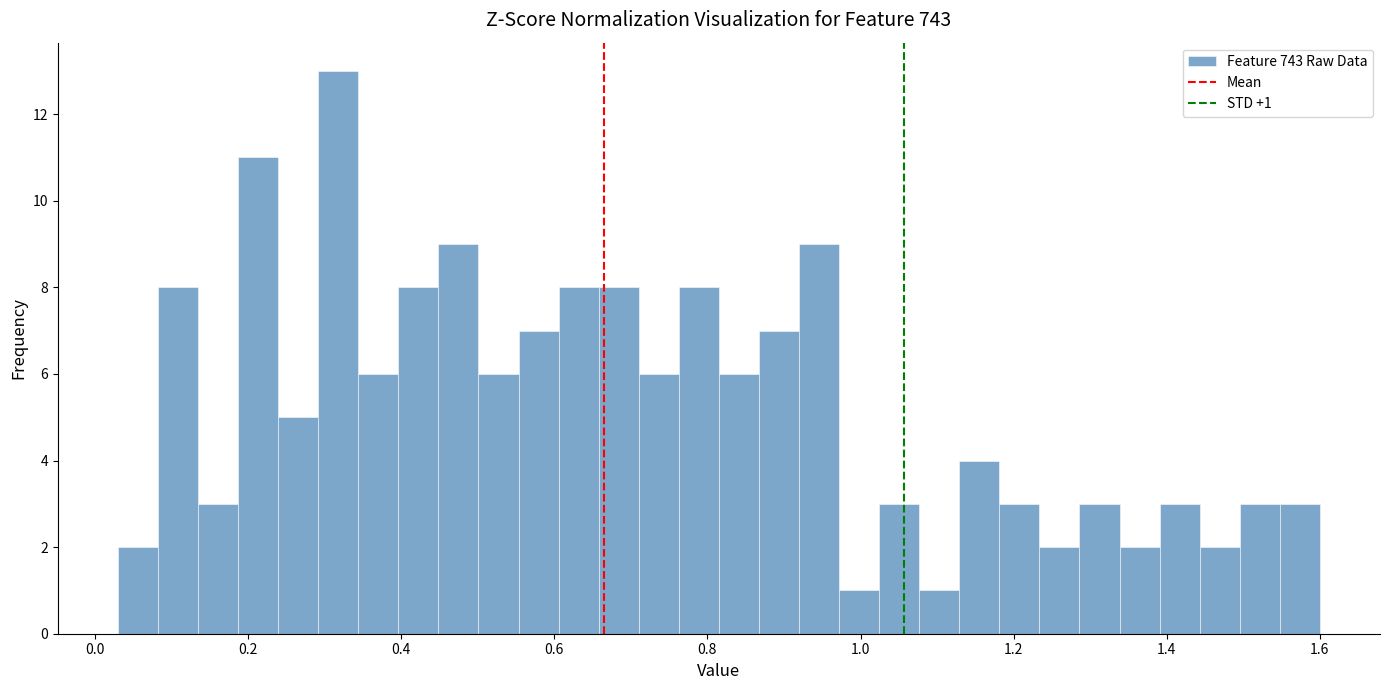

Read against the x-axis, roughly where is the centre of the tallest bar?

0.32